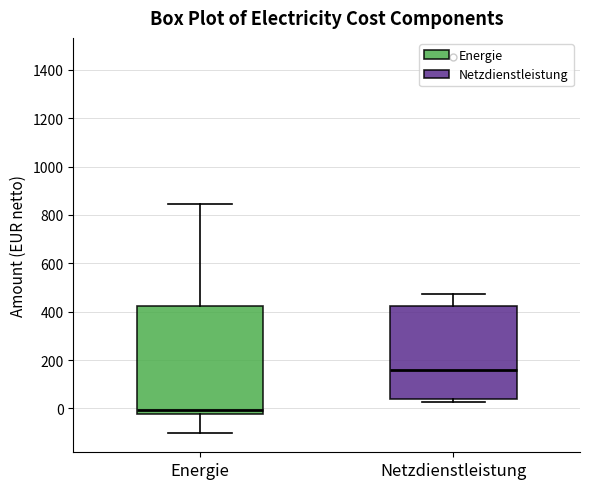

Which box has the highest median line?

Netzdienstleistung